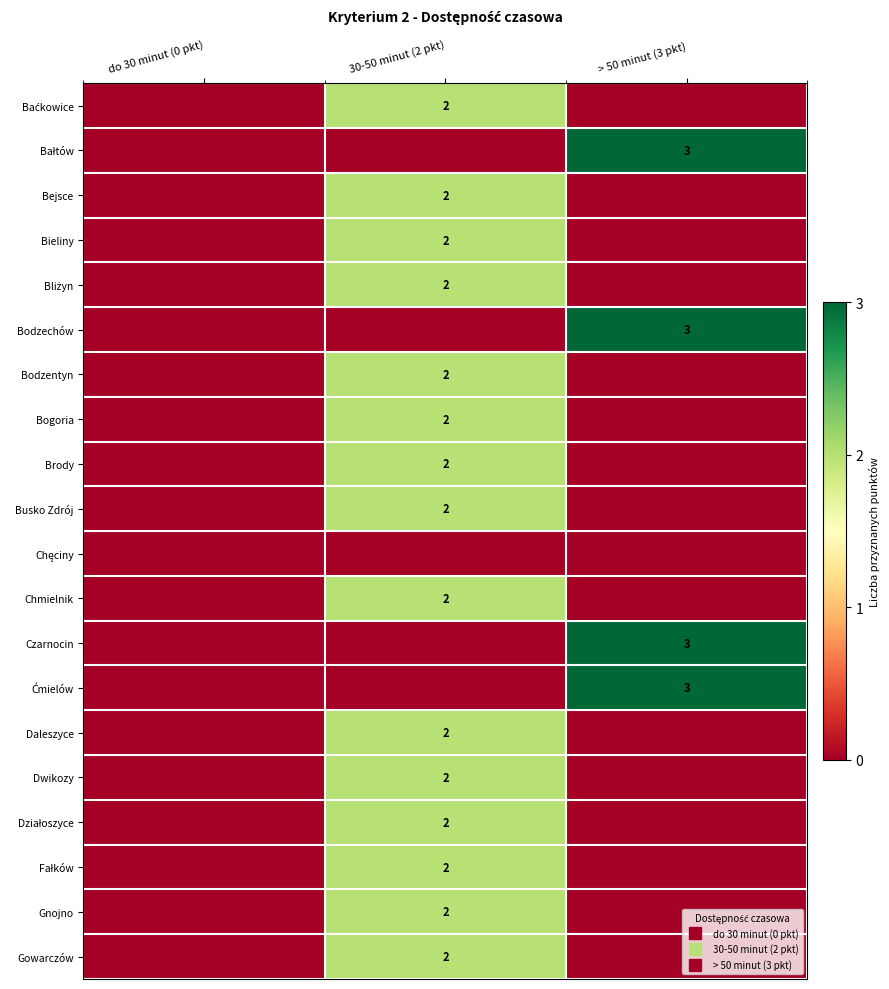

Where is Busko Zdrój nearest to the value 1?

do 30 minut (0 pkt)